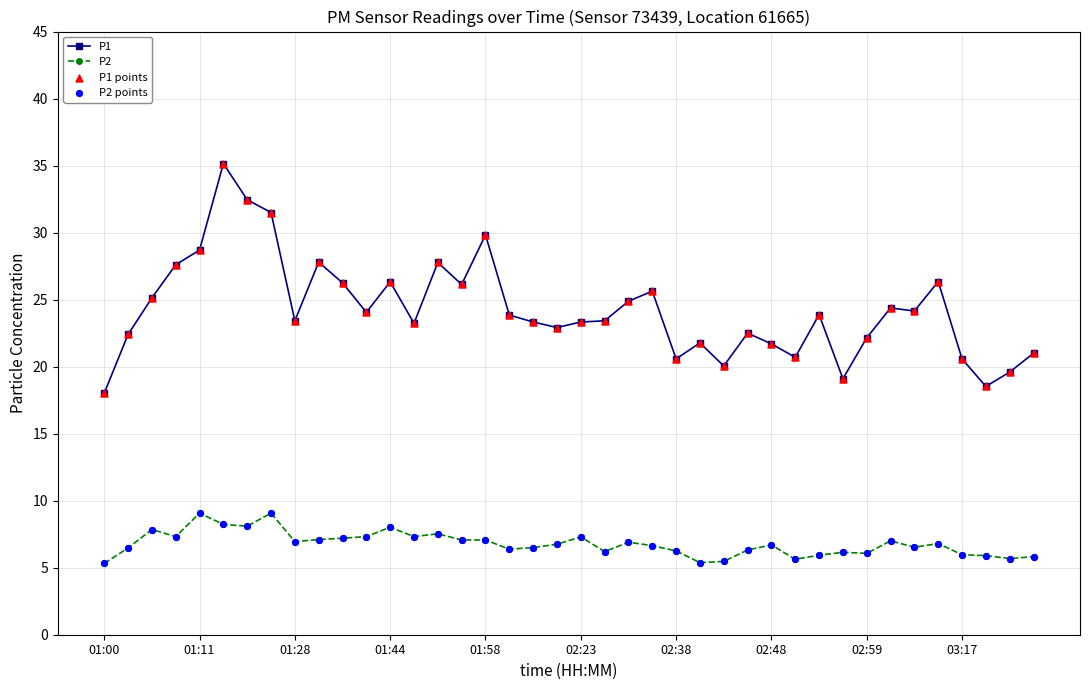

Which series has the largest total across all categories?

P1